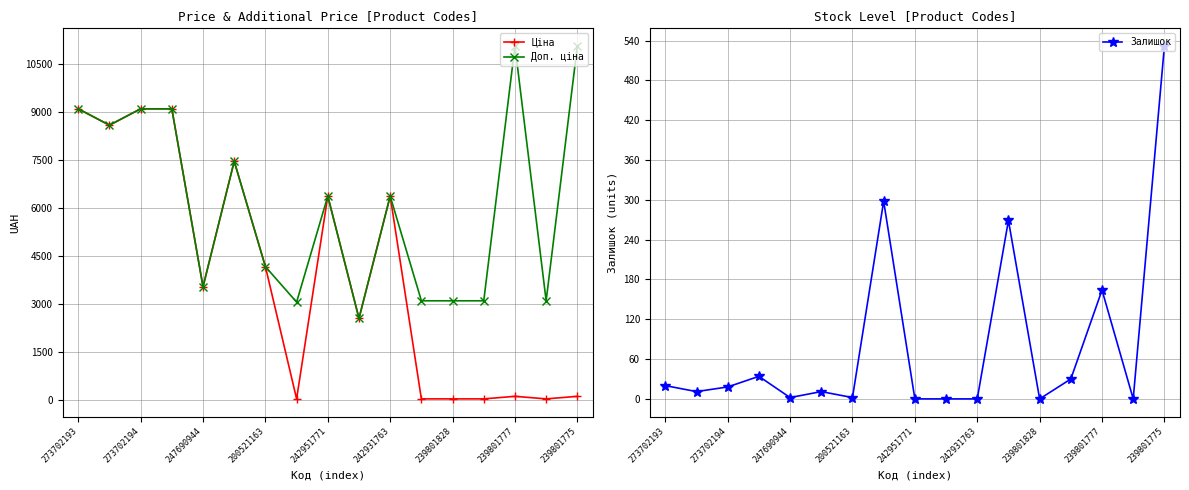

The value of Ціна at 200521163 is 4161.8. True or false?

True